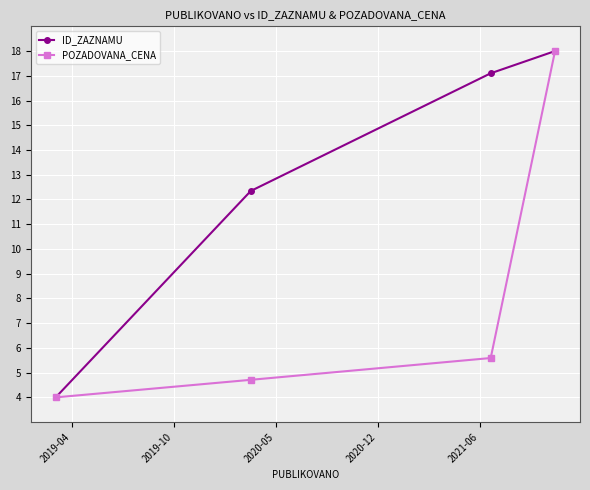

What is the smallest value displayed?

4.0